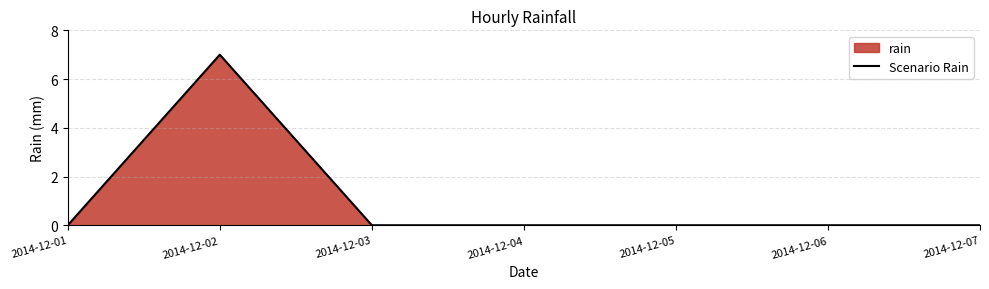

At which category does the data reach its first local peak?

2014-12-02